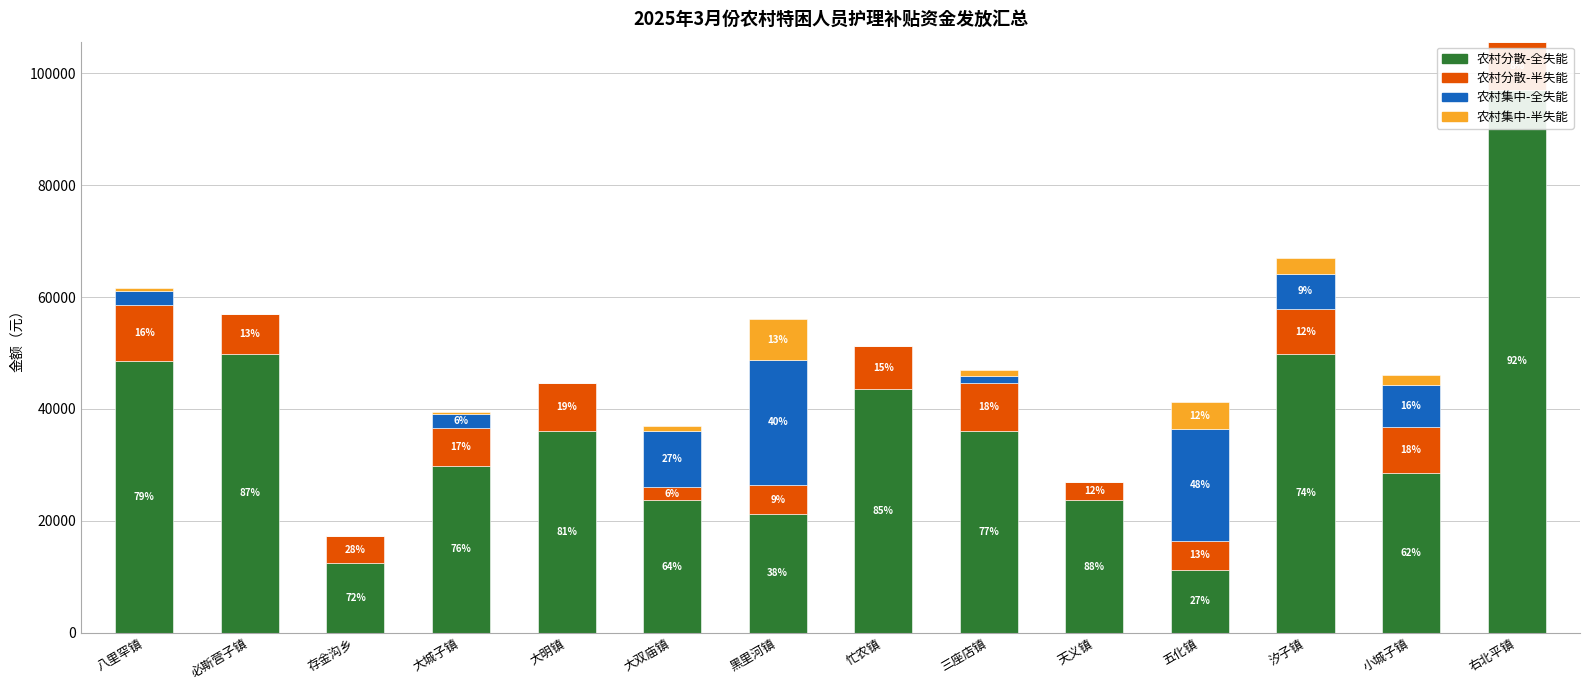

Reading right to left, what are all the values shown in this chart?

农村分散-全失能: 右北平镇=97032	小城子镇=28612	汐子镇=49760	五化镇=11196	天义镇=23636	三座店镇=36076	忙农镇=43540	黑里河镇=21148	大双庙镇=23636	大明镇=36076	大城子镇=29856	存金沟乡=12440	必斯营子镇=49760	八里罕镇=48516
农村分散-半失能: 右北平镇=8622	小城子镇=8143	汐子镇=8143	五化镇=5269	天义镇=3353	三座店镇=8622	忙农镇=7664	黑里河镇=5269	大双庙镇=2395	大明镇=8622	大城子镇=6706	存金沟乡=4790	必斯营子镇=7185	八里罕镇=10059
农村集中-全失能: 右北平镇=0	小城子镇=7464	汐子镇=6220	五化镇=19904	天义镇=0	三座店镇=1244	忙农镇=0	黑里河镇=22392	大双庙镇=9952	大明镇=0	大城子镇=2488	存金沟乡=0	必斯营子镇=0	八里罕镇=2488
农村集中-半失能: 右北平镇=0	小城子镇=1916	汐子镇=2874	五化镇=4790	天义镇=0	三座店镇=958	忙农镇=0	黑里河镇=7185	大双庙镇=958	大明镇=0	大城子镇=479	存金沟乡=0	必斯营子镇=0	八里罕镇=479